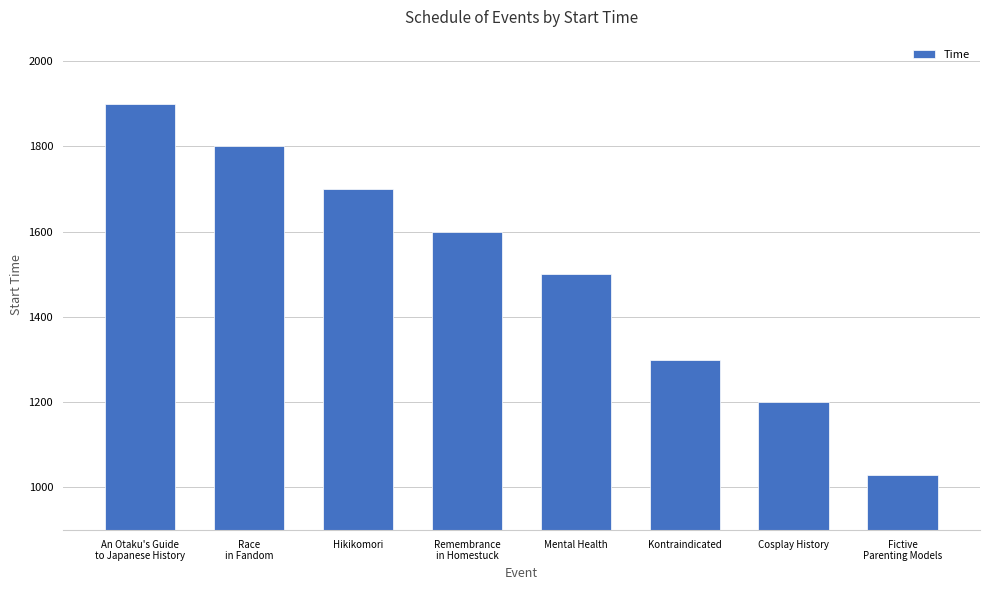

What is the change in value from Race
in Fandom to Cosplay History?

-600